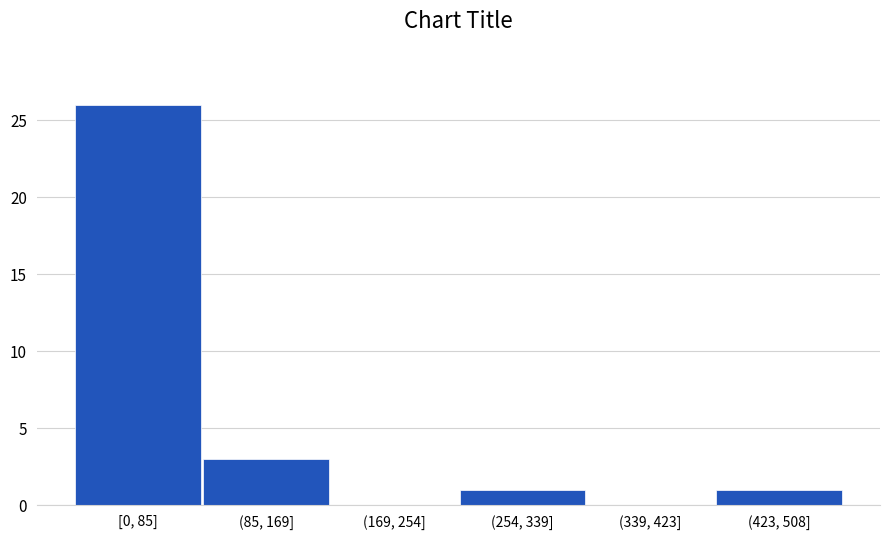

Reading left to right, what are all the values shown in this chart?

[0, 85]=26	(85, 169]=3	(169, 254]=0	(254, 339]=1	(339, 423]=0	(423, 508]=1